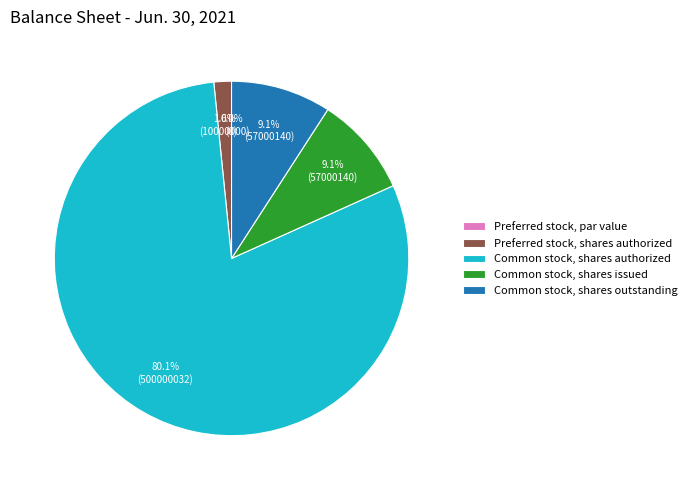

Rank the categories by value from lowest to highest.

Preferred stock, par value, Preferred stock, shares authorized, Common stock, shares issued, Common stock, shares outstanding, Common stock, shares authorized